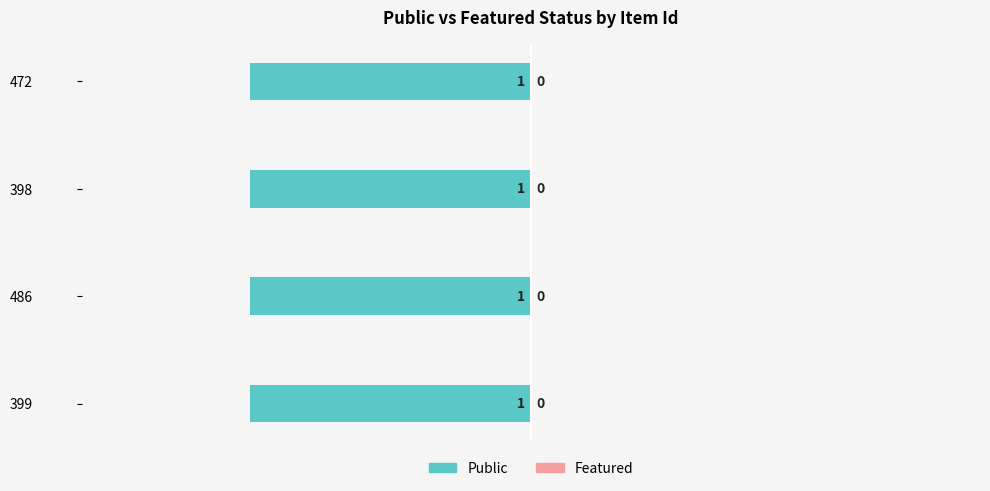

Which series changed the most between 399 and 486?

public